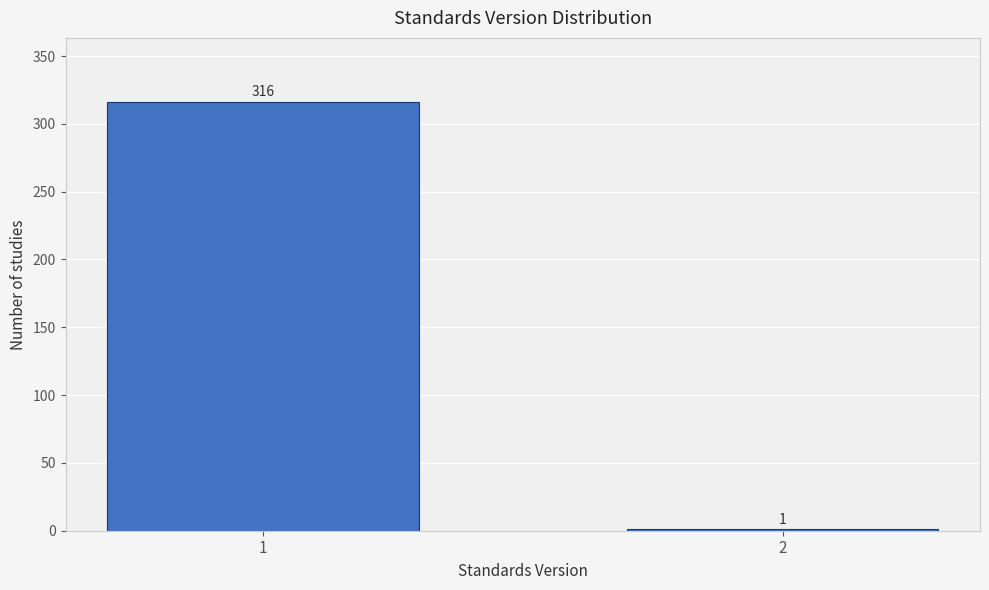

Reading left to right, extract all data points from this chart.

1=316	2=1